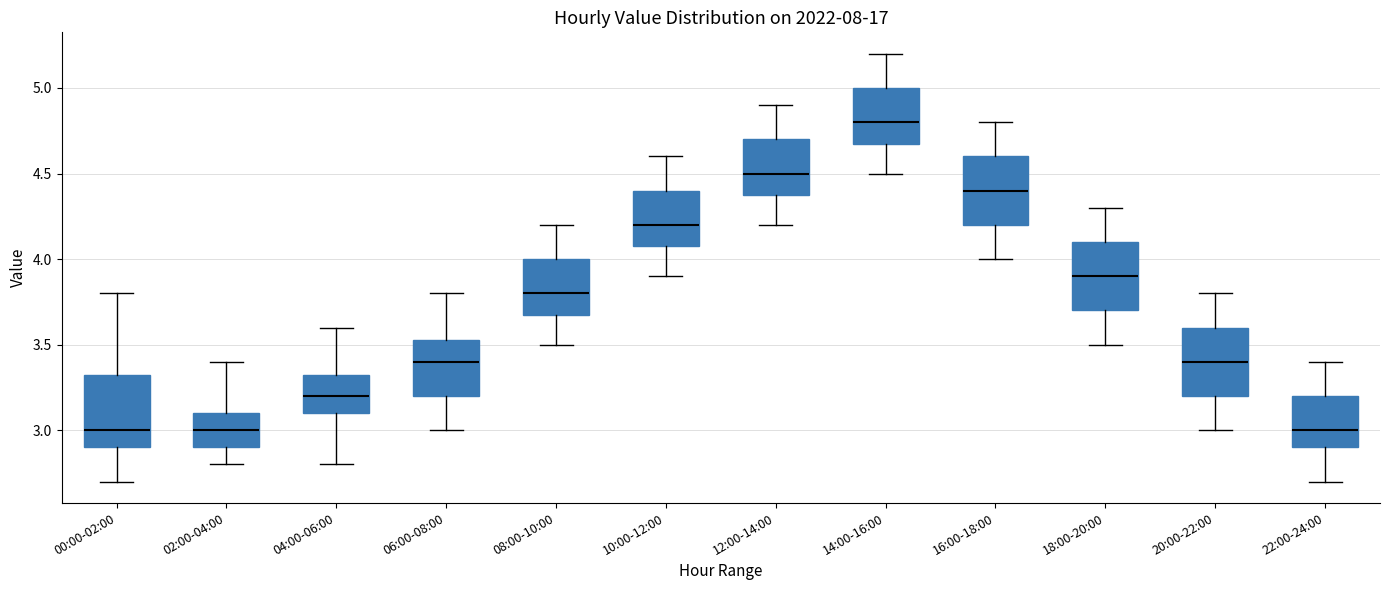

Reading left to right, read every box against the y-axis: the position of its median line, the range the box covers, and the ends of its whiskers. The values are not printed on the chart, so give them approximately, as read against the axis.

00:00-02:00: median 3.00, box 2.90 to 3.35, whiskers 2.70 to 3.80
02:00-04:00: median 3.00, box 2.90 to 3.10, whiskers 2.80 to 3.40
04:00-06:00: median 3.20, box 3.10 to 3.35, whiskers 2.80 to 3.60
06:00-08:00: median 3.40, box 3.20 to 3.55, whiskers 3.00 to 3.80
08:00-10:00: median 3.80, box 3.70 to 4.00, whiskers 3.50 to 4.20
10:00-12:00: median 4.20, box 4.10 to 4.40, whiskers 3.90 to 4.60
12:00-14:00: median 4.50, box 4.40 to 4.70, whiskers 4.20 to 4.90
14:00-16:00: median 4.80, box 4.70 to 5.00, whiskers 4.50 to 5.20
16:00-18:00: median 4.40, box 4.20 to 4.60, whiskers 4.00 to 4.80
18:00-20:00: median 3.90, box 3.70 to 4.10, whiskers 3.50 to 4.30
20:00-22:00: median 3.40, box 3.20 to 3.60, whiskers 3.00 to 3.80
22:00-24:00: median 3.00, box 2.90 to 3.20, whiskers 2.70 to 3.40